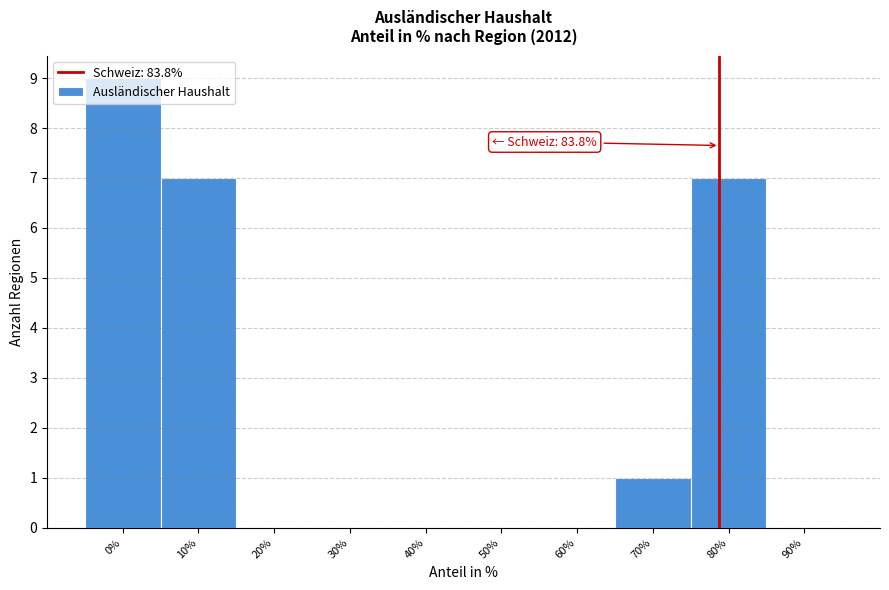

What is the sum of the values at 80% and 60%?

7